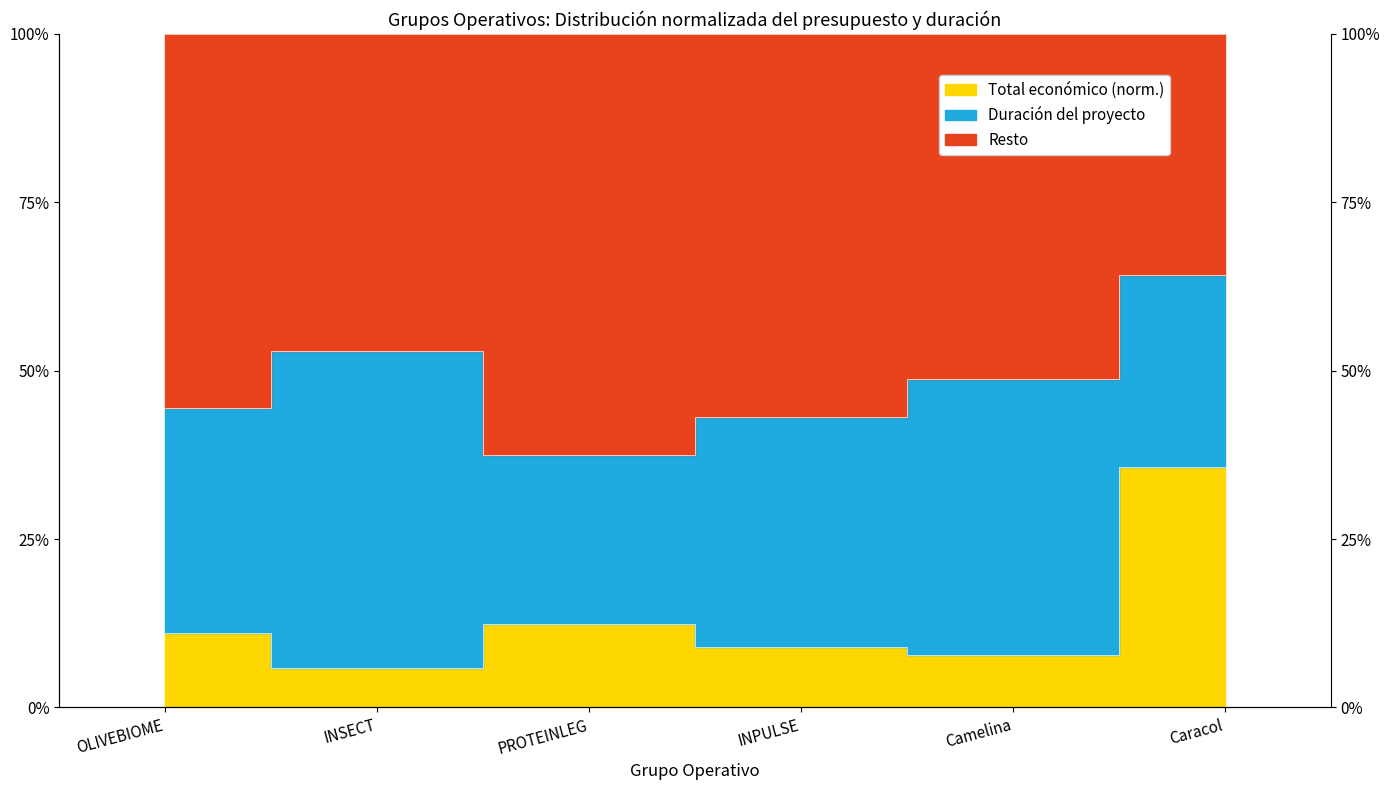

List the labels in order of value, largest first.

Caracol, PROTEINLEG, OLIVEBIOME, INPULSE, Camelina, INSECT